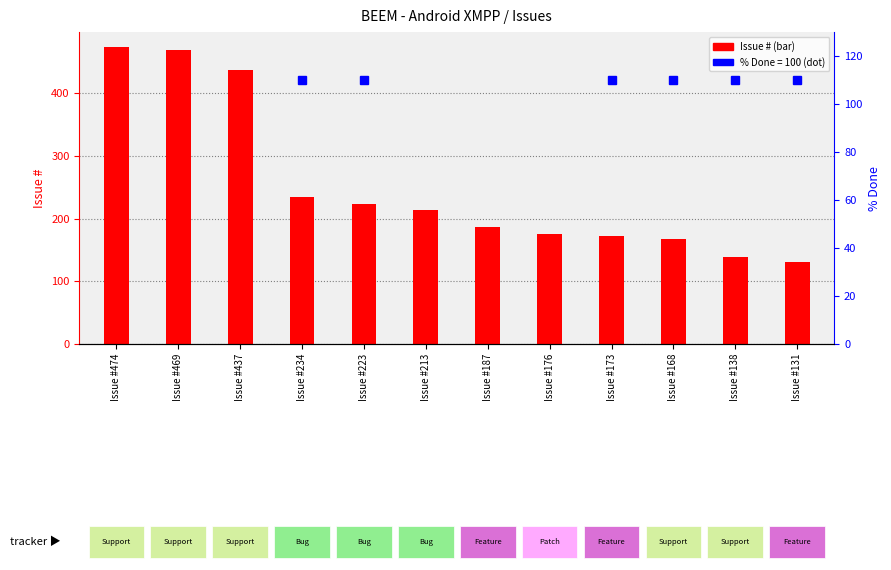

How many data points are less than 213?

6